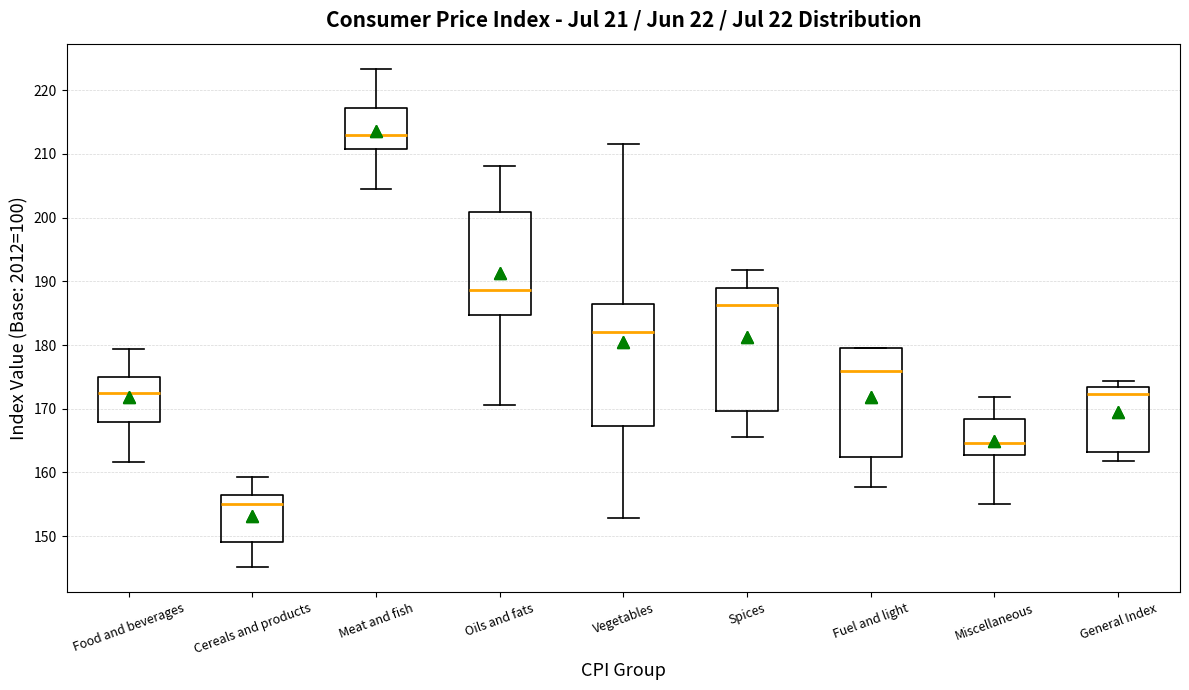

Where is the lower edge of the box for Miscellaneous on the y-axis? The values are not printed on the chart, so give them approximately, as read against the axis.

163